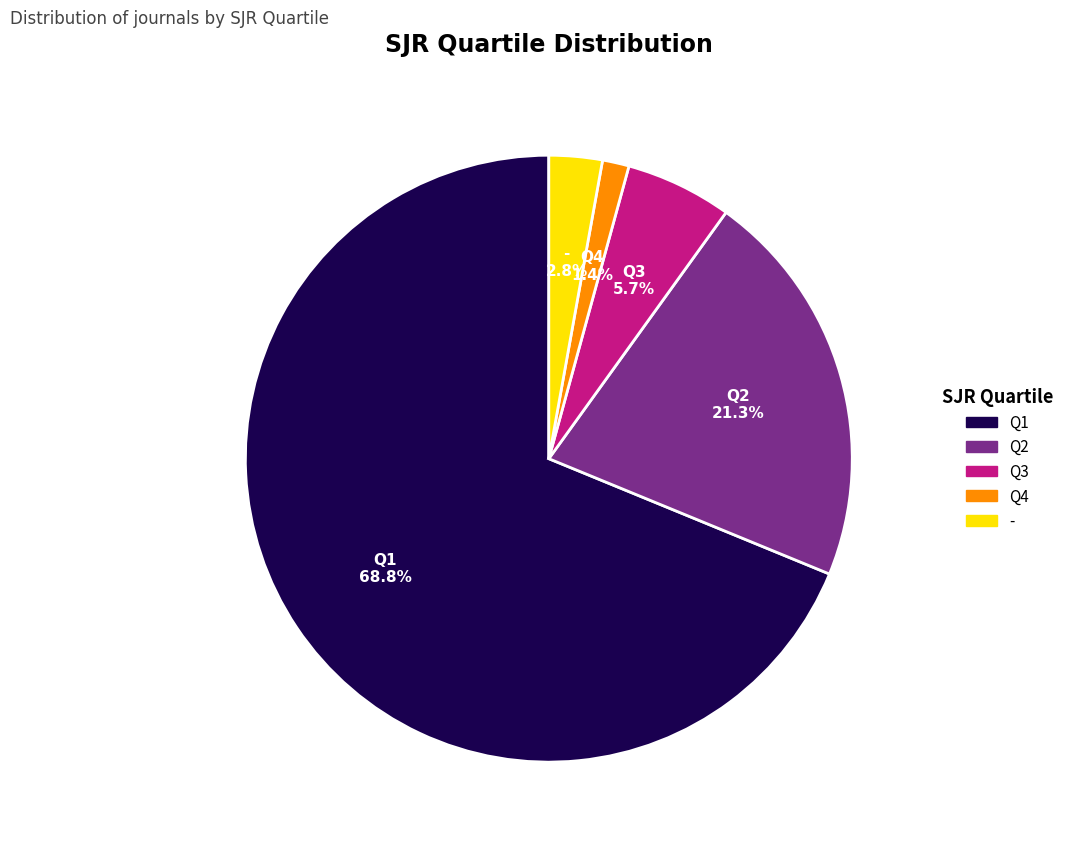

Which has a higher value, - or Q4?

-